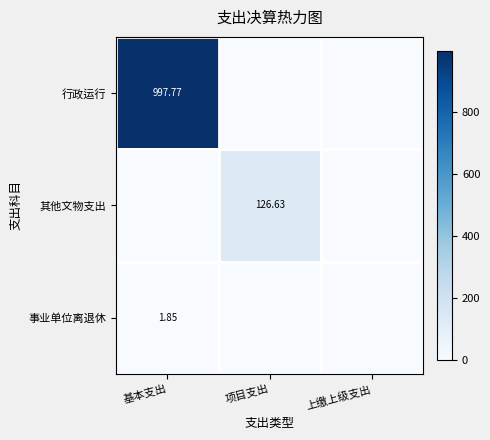

What is the average value of the 事业单位离退休 series?

0.6